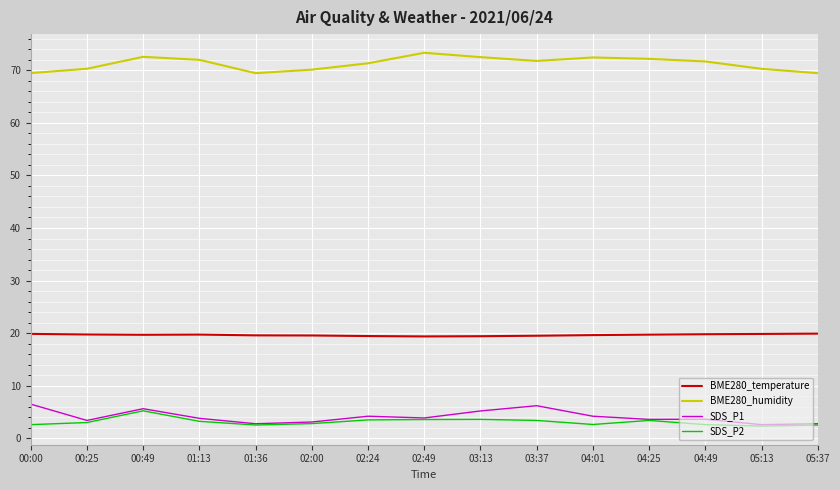

How many categories are shown in the chart?

15